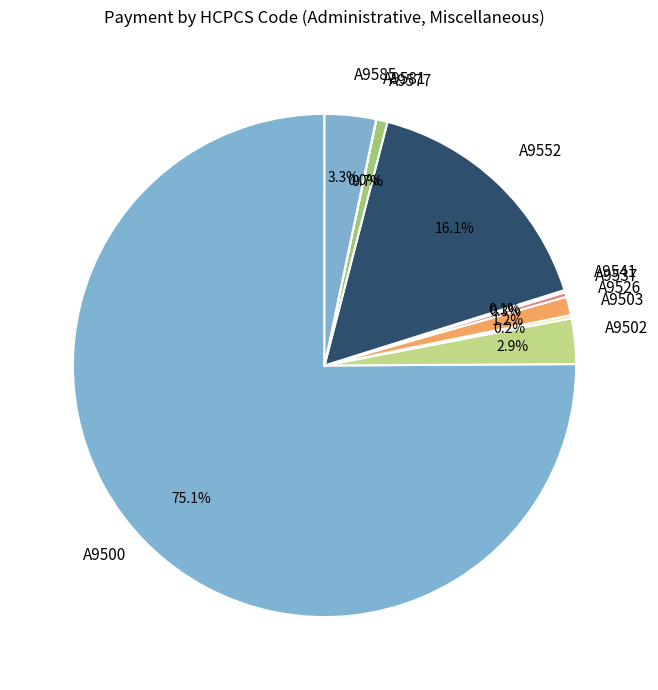

Which category has the biggest portion of the pie?

A9500